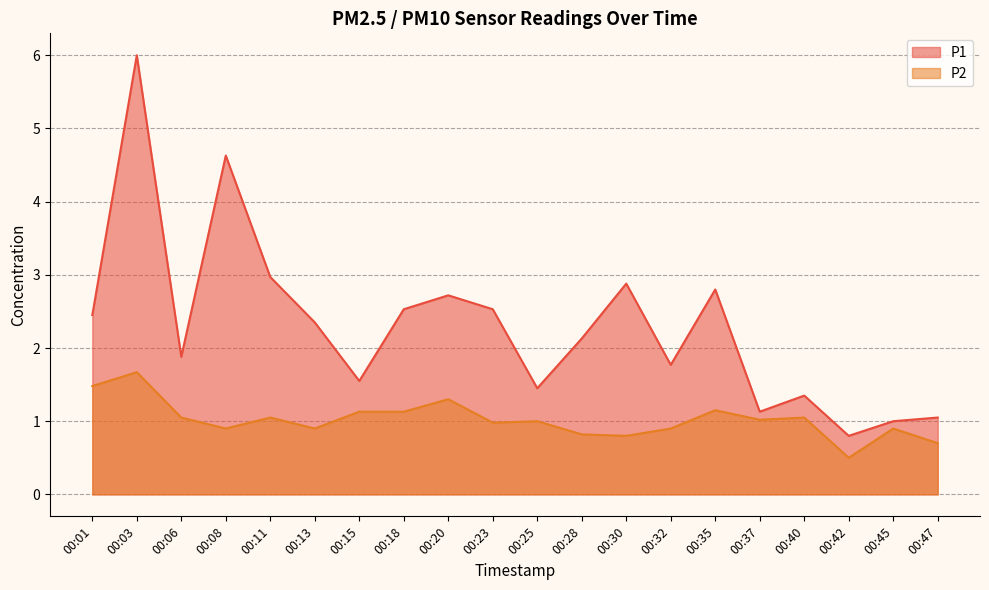

The value of P1 at 00:47 is 1.7. True or false?

False